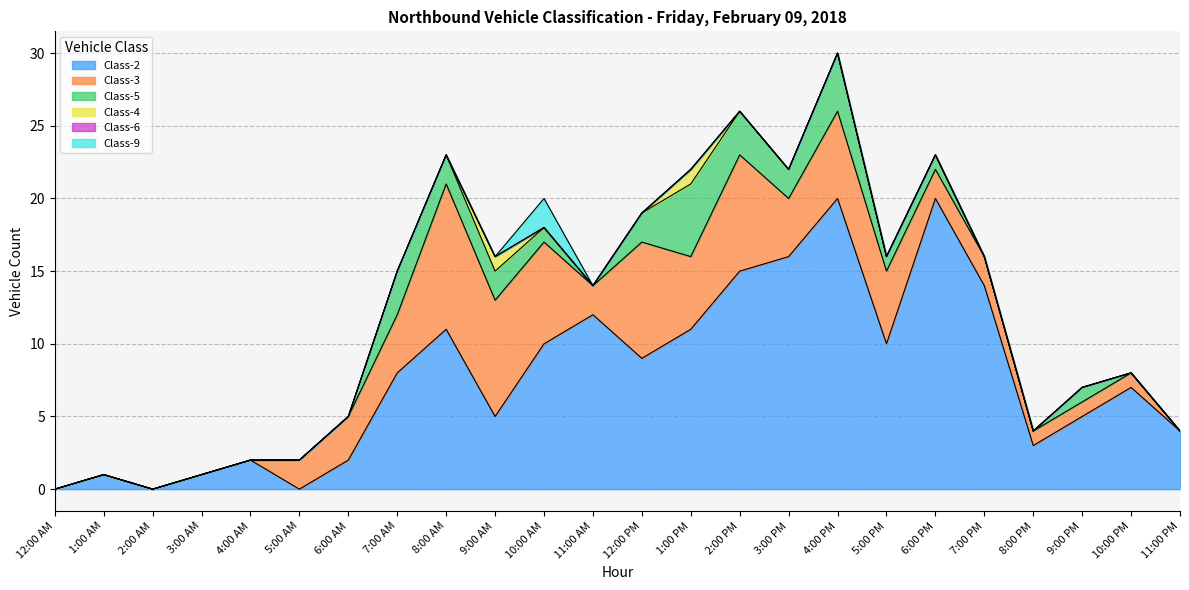

How many data points does each series have?

24